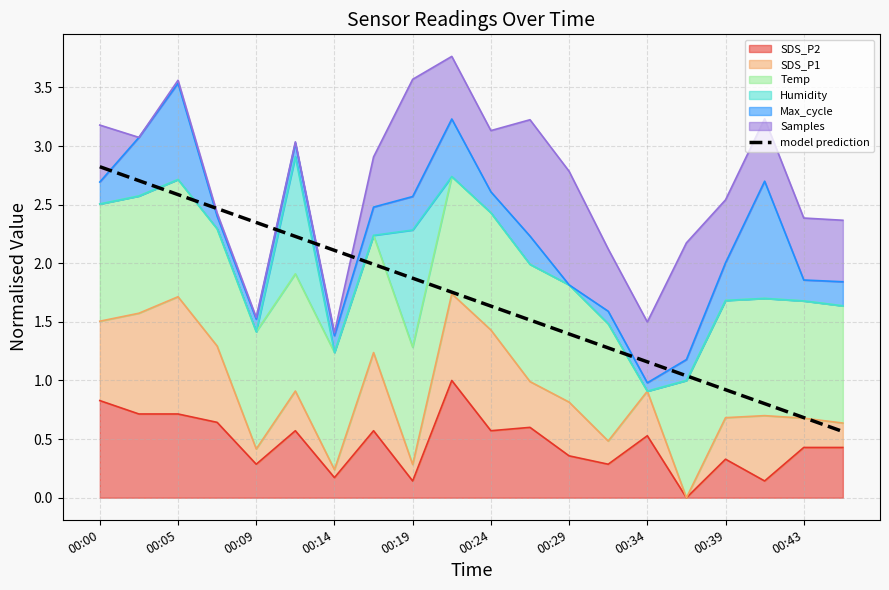

What is the change in value from 00:24 to 00:43?

-1.0